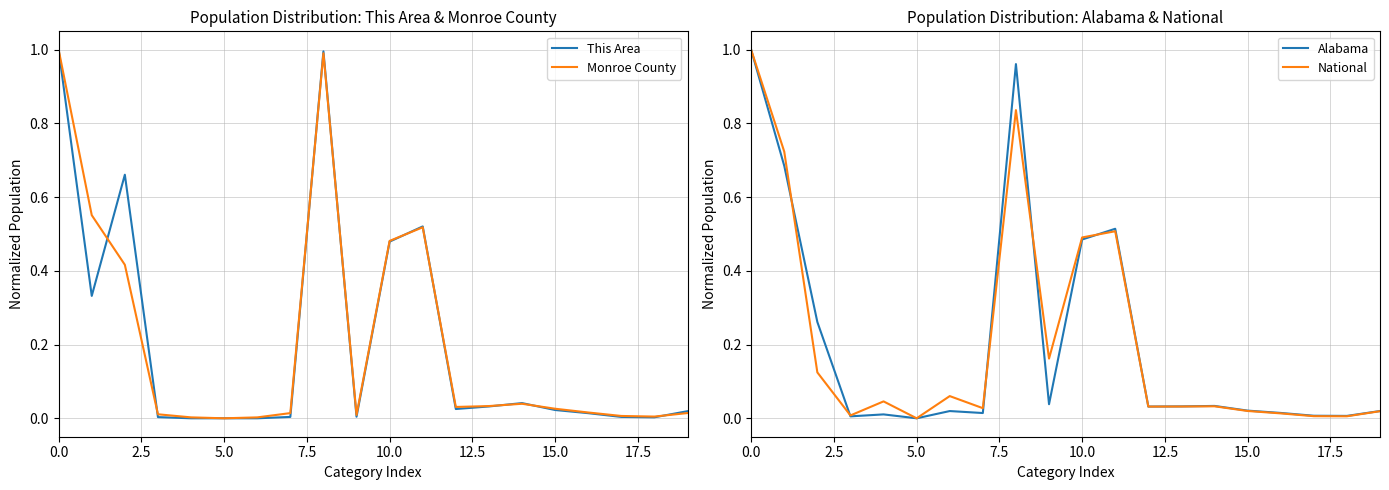

The Monroe County series shows 0.0 at 5.0. True or false?

True